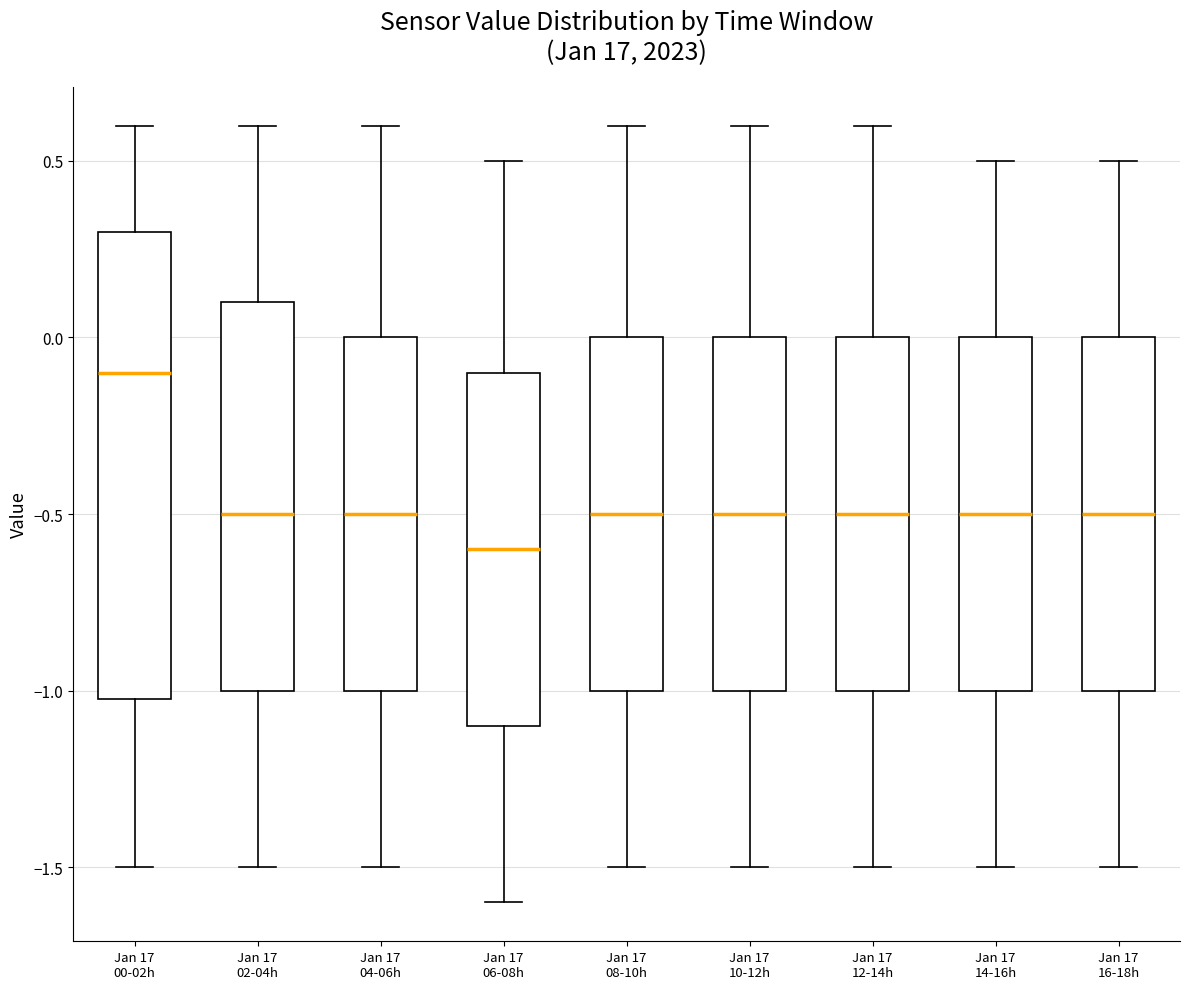

Reading left to right, read every box against the y-axis: the position of its median line, the range the box covers, and the ends of its whiskers. The values are not printed on the chart, so give them approximately, as read against the axis.

Jan 17 00-02h: median -0.1, box -1.0 to 0.3, whiskers -1.5 to 0.6
Jan 17 02-04h: median -0.5, box -1.0 to 0.1, whiskers -1.5 to 0.6
Jan 17 04-06h: median -0.5, box -1.0 to 0.0, whiskers -1.5 to 0.6
Jan 17 06-08h: median -0.6, box -1.1 to -0.1, whiskers -1.6 to 0.5
Jan 17 08-10h: median -0.5, box -1.0 to 0.0, whiskers -1.5 to 0.6
Jan 17 10-12h: median -0.5, box -1.0 to 0.0, whiskers -1.5 to 0.6
Jan 17 12-14h: median -0.5, box -1.0 to 0.0, whiskers -1.5 to 0.6
Jan 17 14-16h: median -0.5, box -1.0 to 0.0, whiskers -1.5 to 0.5
Jan 17 16-18h: median -0.5, box -1.0 to 0.0, whiskers -1.5 to 0.5